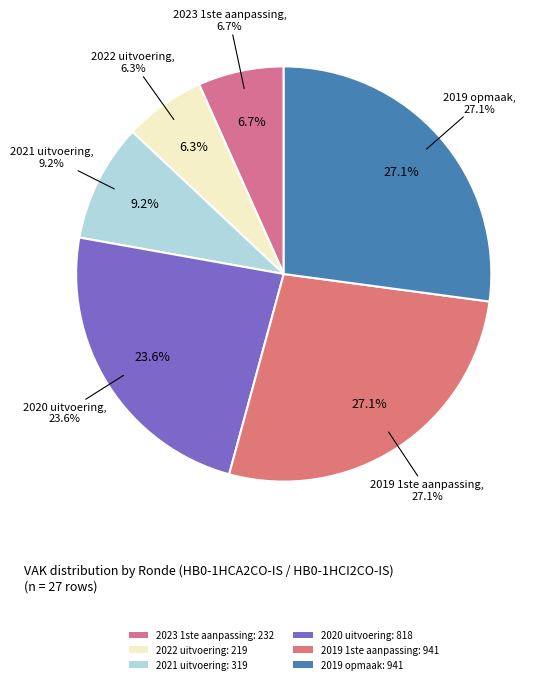

To the nearest percent, what is the combined percentage of 2019 1ste aanpassing and 2020 uitvoering?

51%